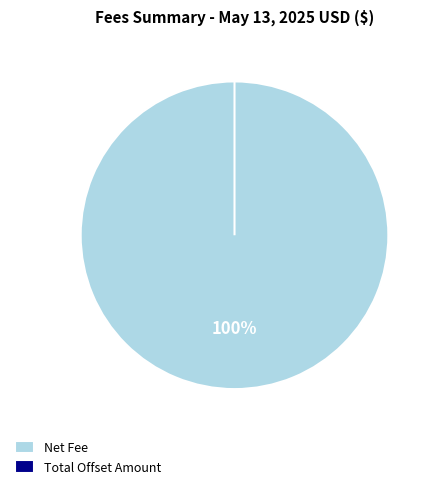

To the nearest percent, what is the combined percentage of Total Offset Amount and Net Fee?

100%